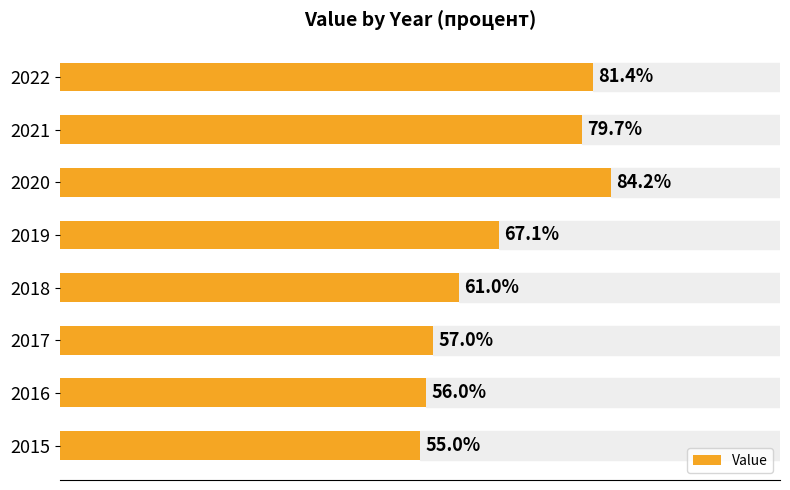

Rank the categories by value from highest to lowest.

2020, 2022, 2021, 2019, 2018, 2017, 2016, 2015